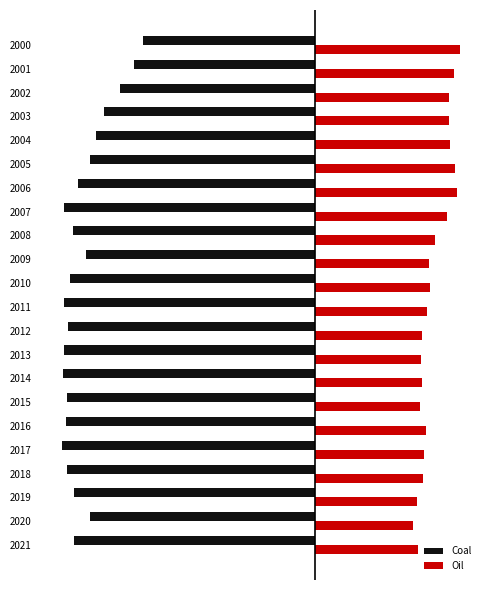

What are all the series names shown in the legend?

Coal, Oil